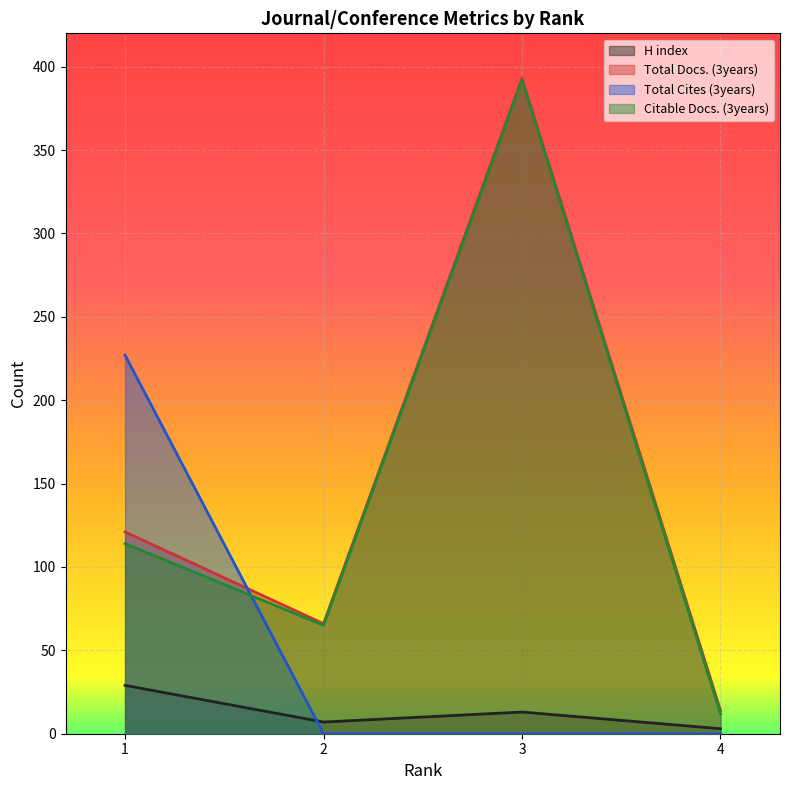

How many series are shown in this chart?

4